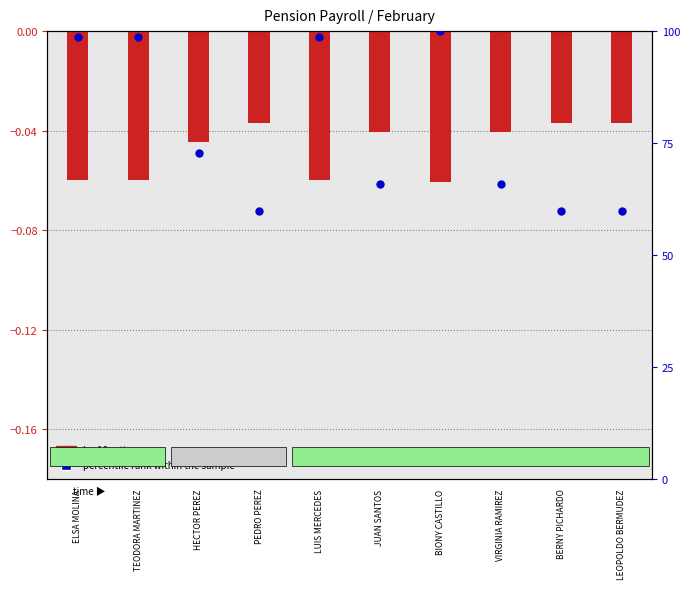

Which series has the largest Y range (max minus min)?

percentile rank within the sample